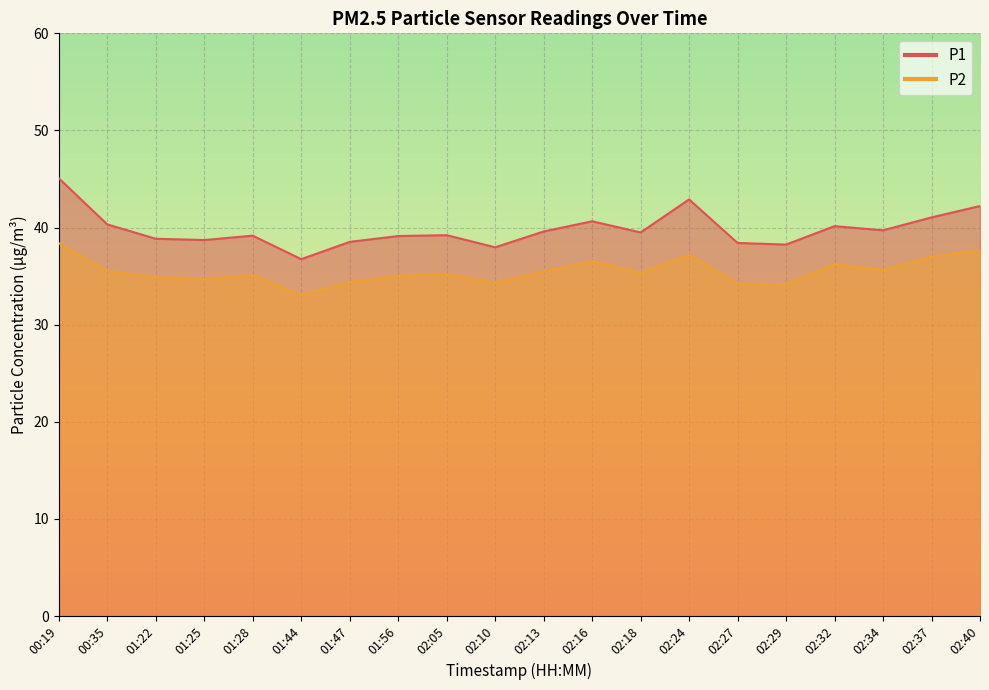

Reading left to right, transcribe all the data shown in this chart.

P1: 45.1	40.3	38.9	38.7	39.2	36.8	38.5	39.1	39.2	38.0	39.6	40.6	39.5	42.9	38.4	38.2	40.1	39.7	41.0	42.2
P2: 38.4	35.5	34.9	34.7	35.1	33.0	34.4	35.0	35.2	34.3	35.5	36.5	35.4	37.2	34.2	34.2	36.2	35.6	37.0	37.7